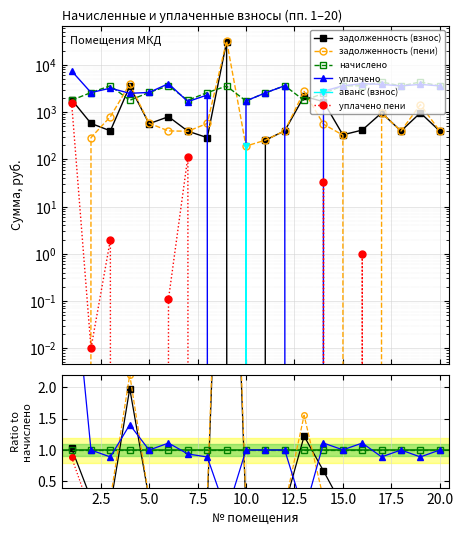

Rank the series at 2.5 from lowest to highest value.

аванс (взнос), уплачено пени, задолженность (пени), задолженность (взнос), уплачено, начислено